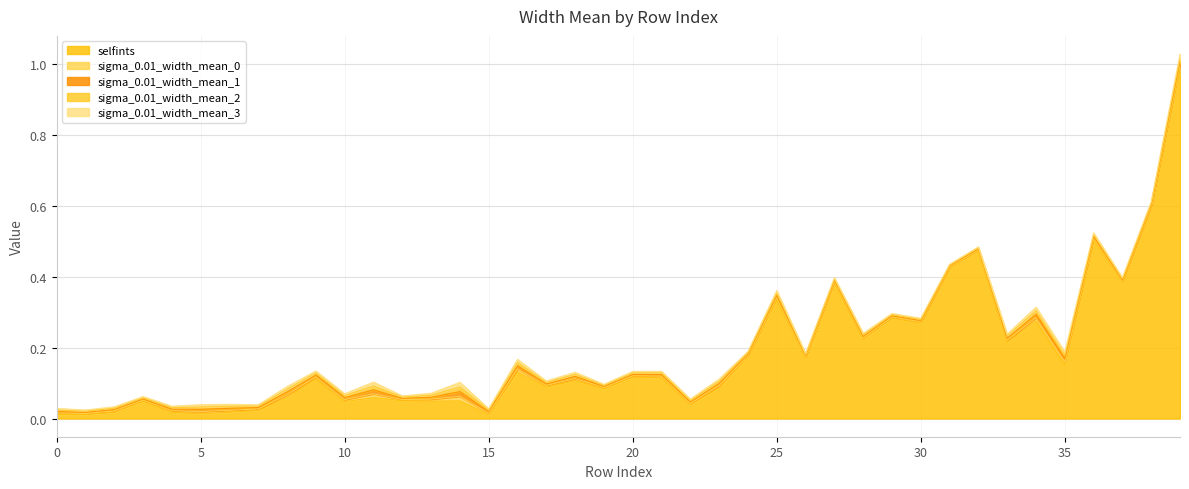

The sigma_0.01_width_mean_3 series shows 0.0 at 12. True or false?

False